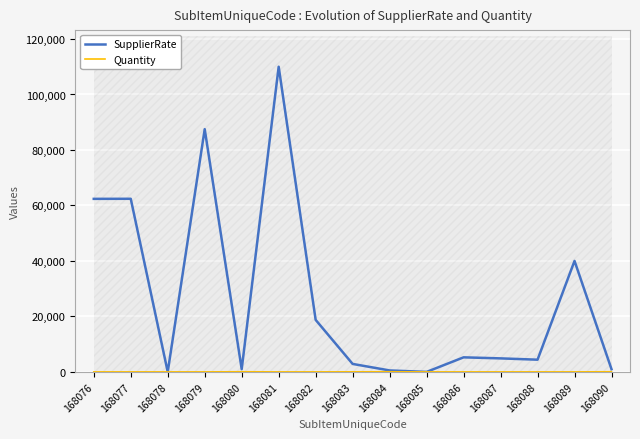

What are all the series names shown in the legend?

SupplierRate, Quantity